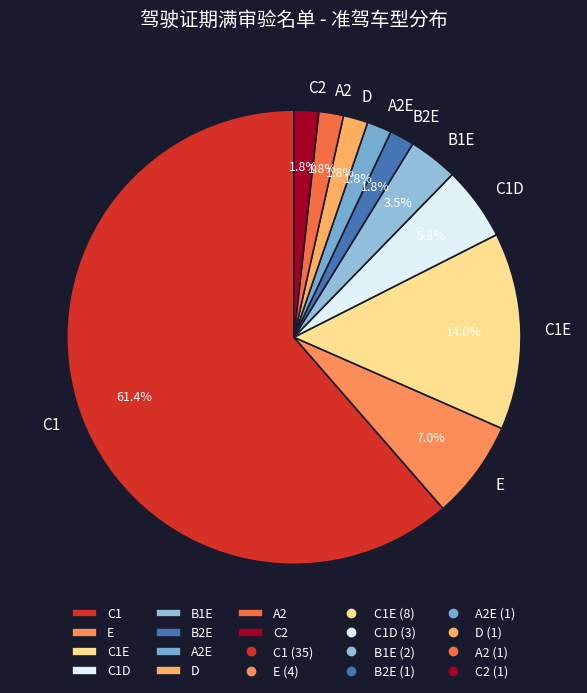

Count the number of slices in the pie.

10